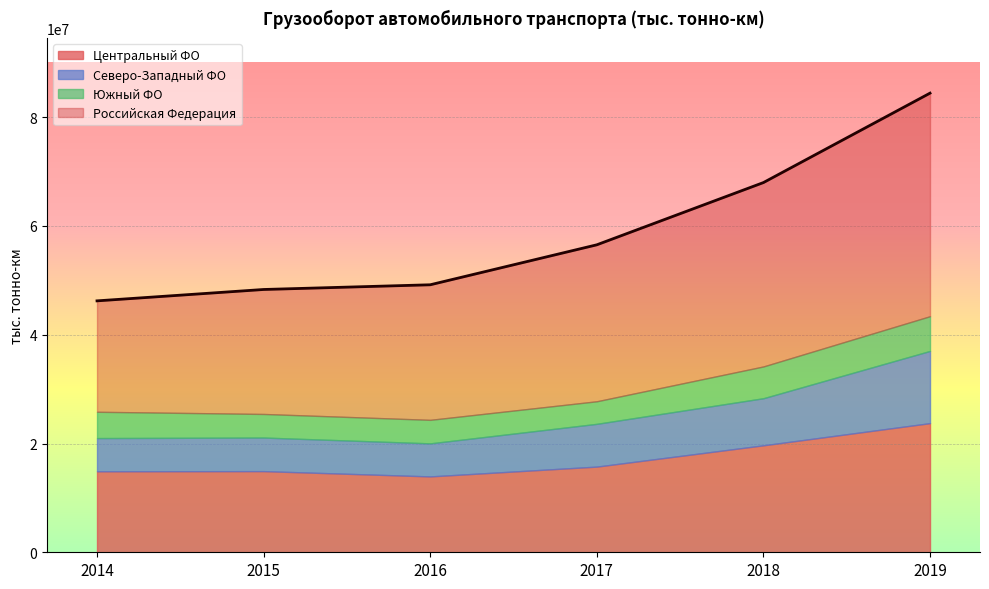

Which category has the highest value in the Российская Федерация series?

2019